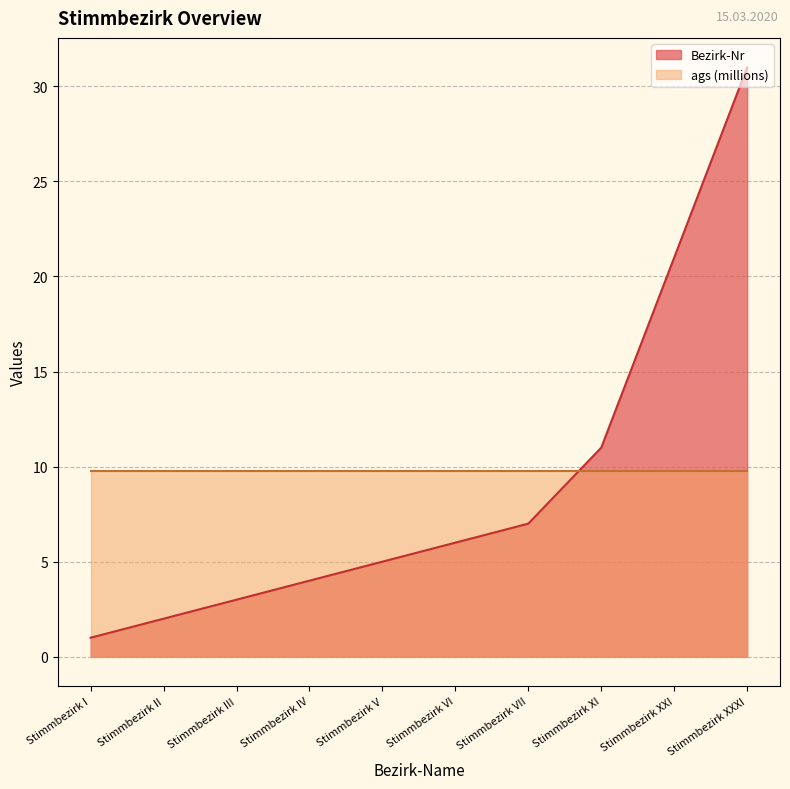

What is the label of the 4th point from the left?

Stimmbezirk IV